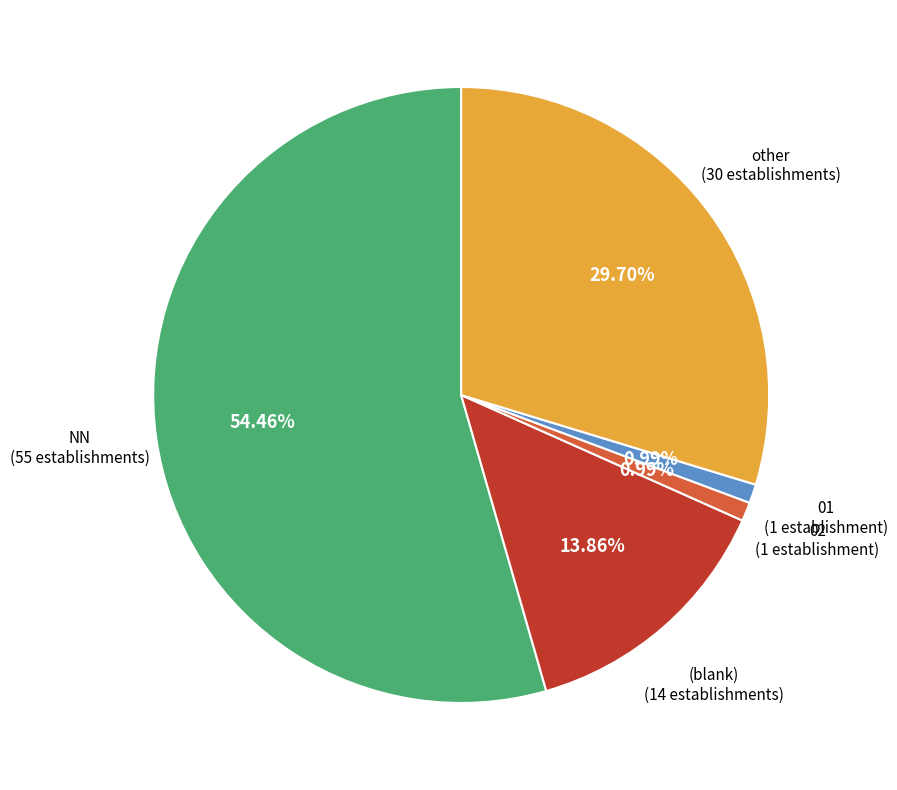

Is there a majority slice in this chart?

Yes